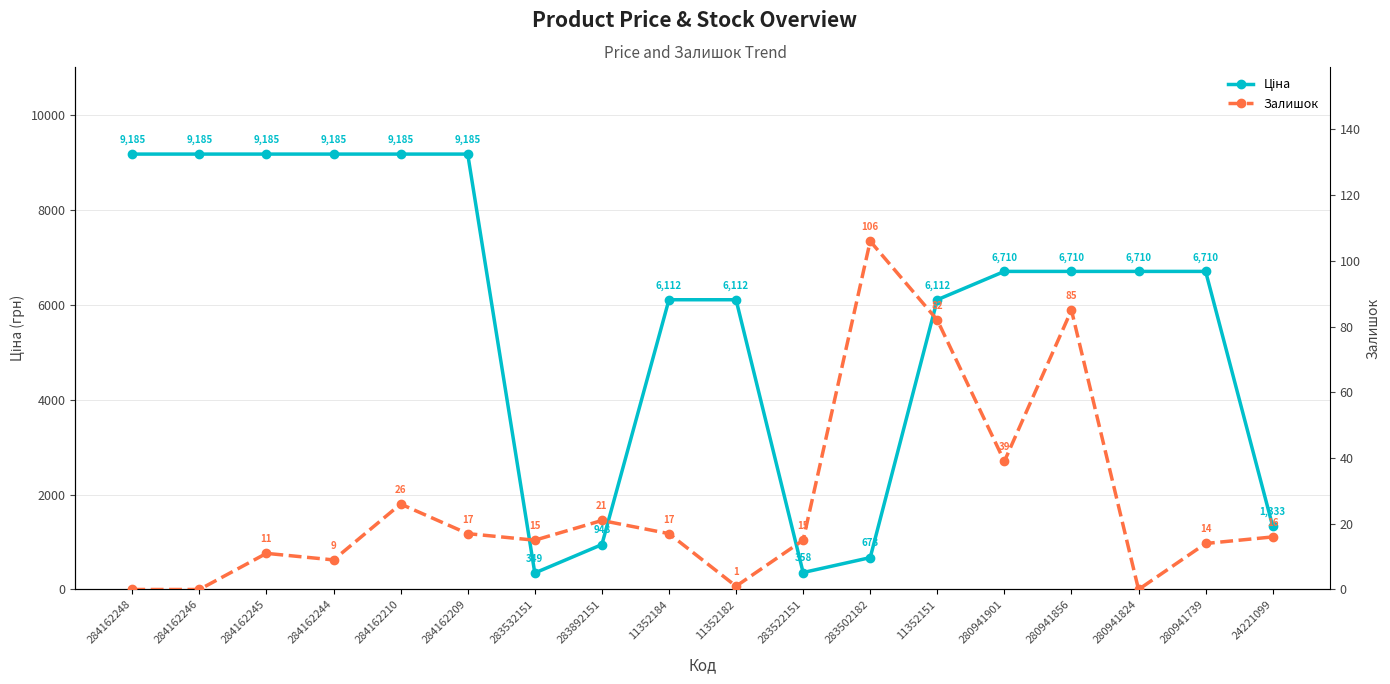

Where is the first local minimum for Залишок?

284162244